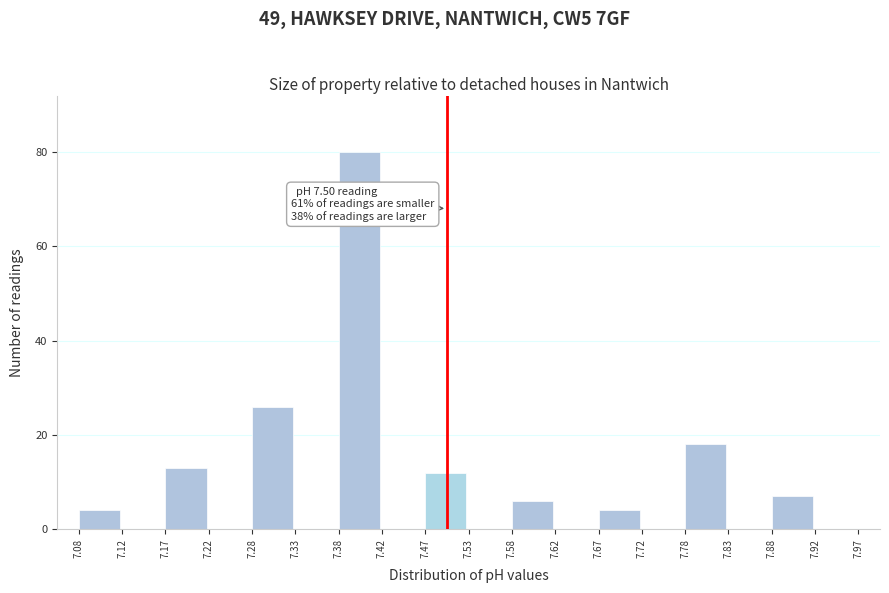

Which range on the x-axis has the tallest bar?

7.38 to 7.42